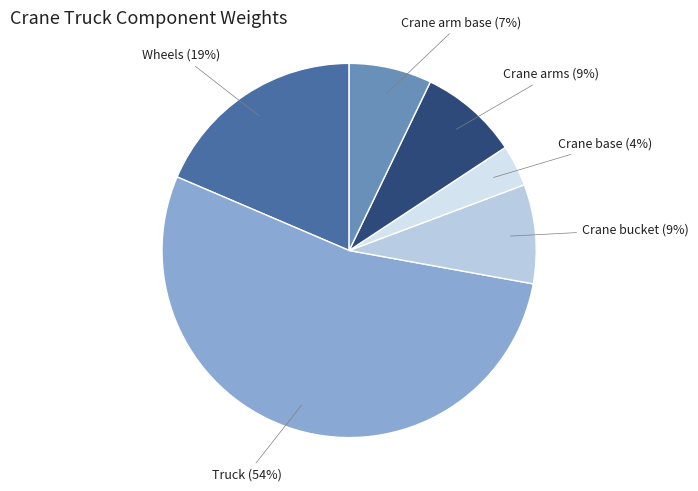

Approximately how many times larger is the value at Crane arm base compared to Wheels?

0.4